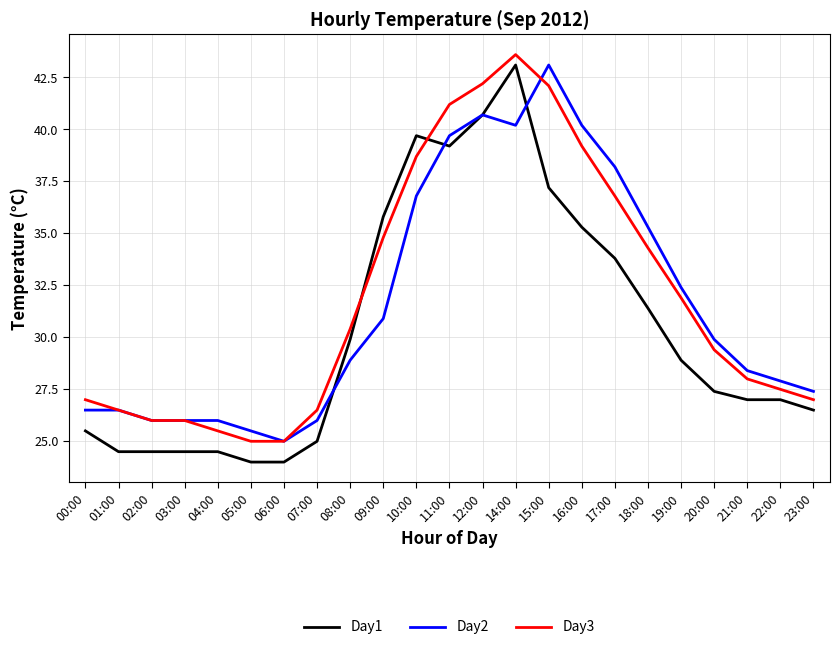

What is the spread (max minus min) of values at 01:00?

2.0